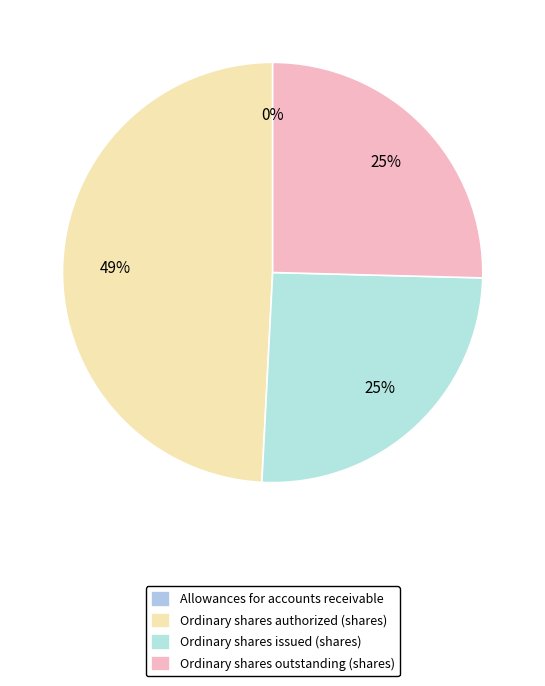

To the nearest percent, what portion does Ordinary shares authorized (shares) represent?

49%